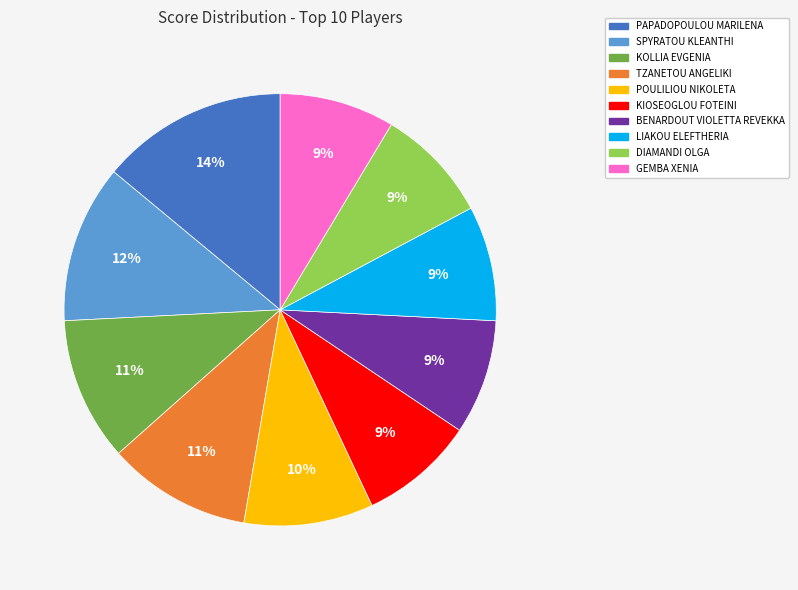

Count the number of slices in the pie.

10